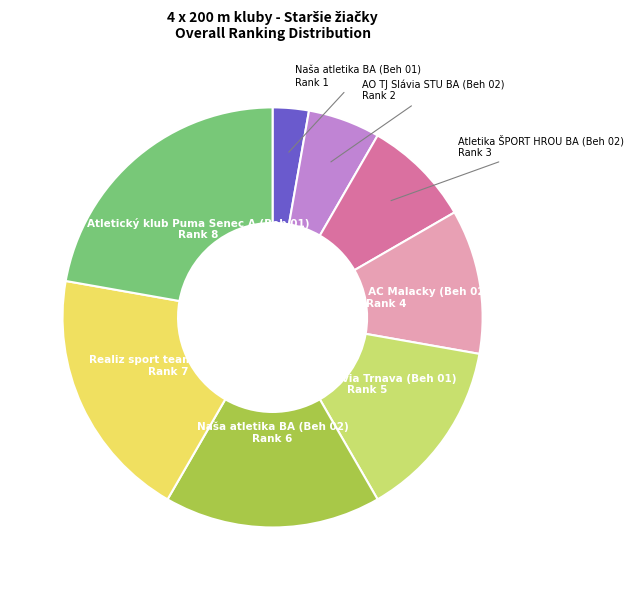

Does any single category account for the majority?

No